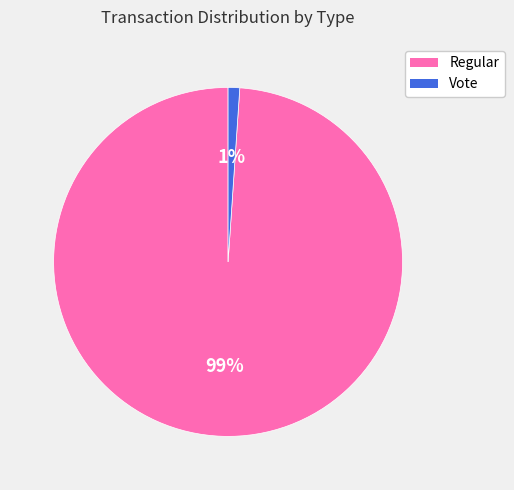

Is there a majority slice in this chart?

Yes